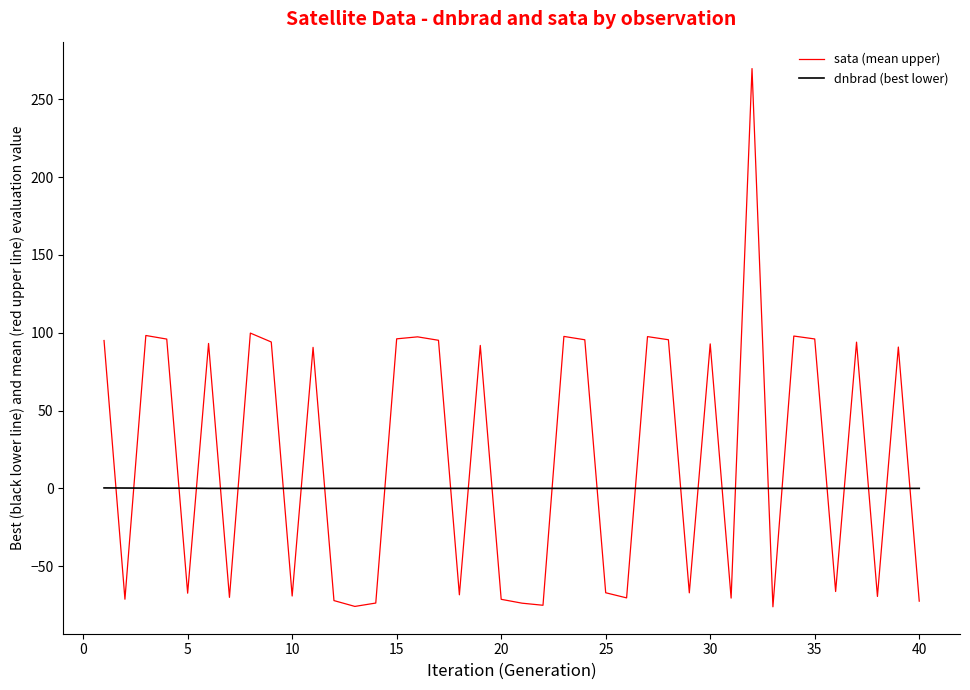

How many distinct data groups are displayed?

2